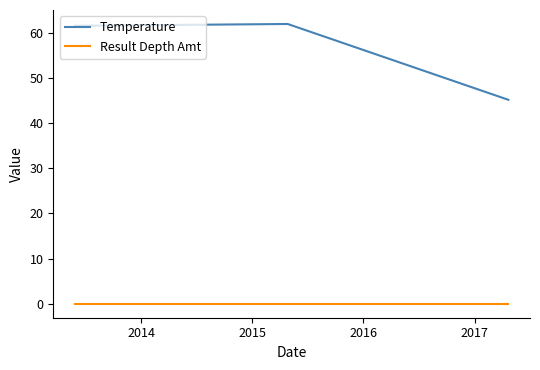

How many lines are shown in the chart?

2